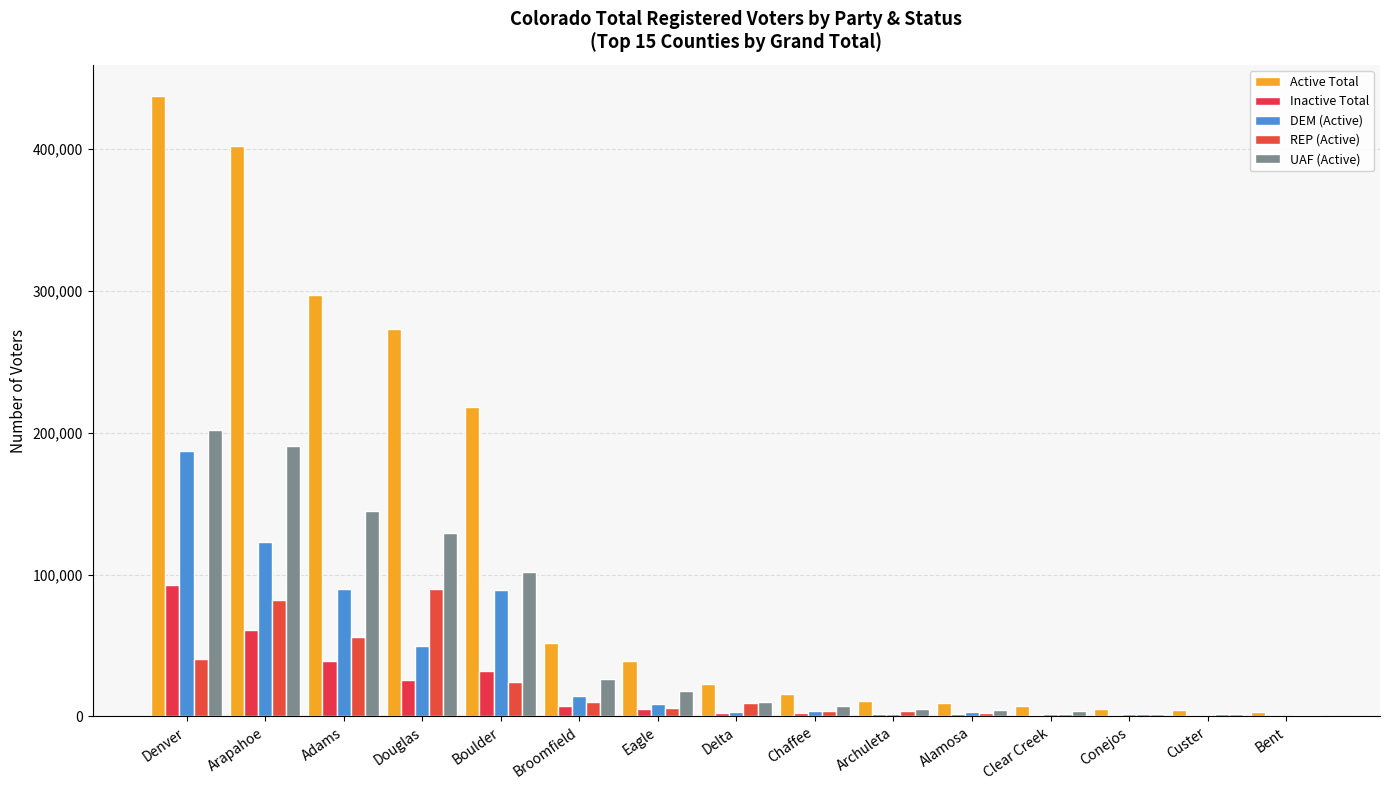

How many groups of bars are there?

15